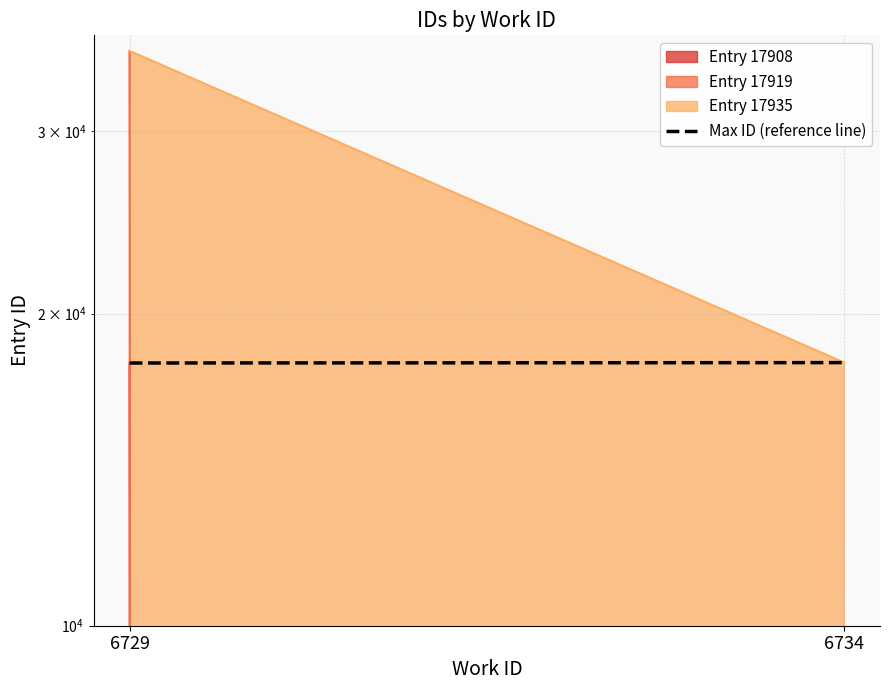

What is the sum of the values at 6729 and 6734?

35854